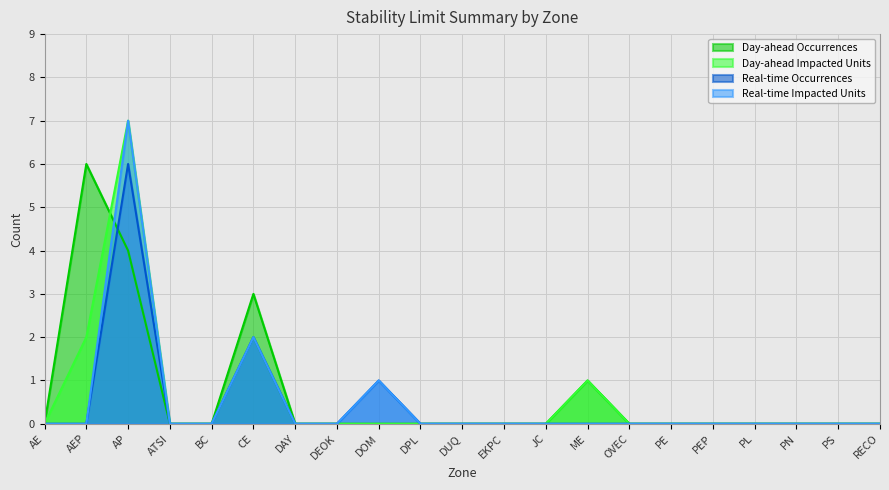

Is it true that Day-ahead Impacted Units equals 0 at RECO?

True